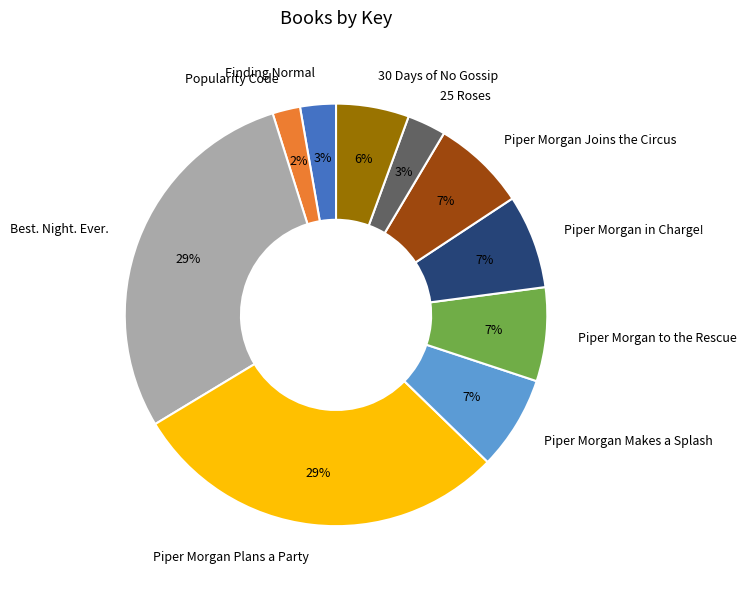

What is the smallest slice in the pie chart?

Popularity Code